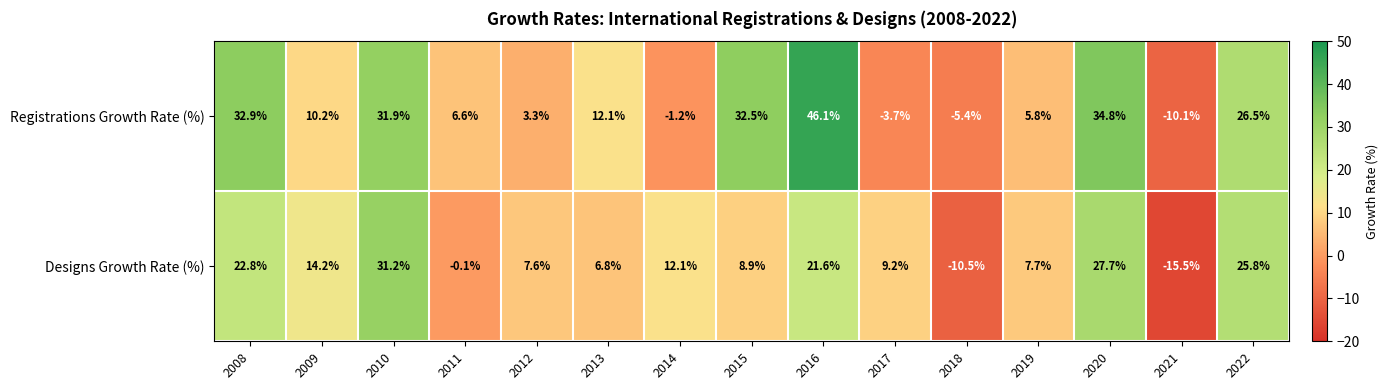

What is the difference between the maximum and minimum values in the Registrations Growth Rate (%) series?

56.2